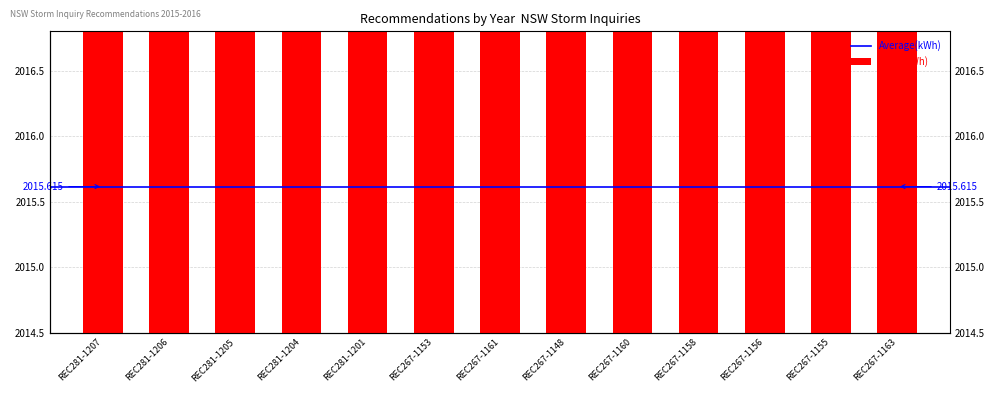

Reading left to right, what are all the values shown in this chart?

REC281-1207=2016	REC281-1206=2016	REC281-1205=2016	REC281-1204=2016	REC281-1201=2016	REC267-1153=2015	REC267-1161=2015	REC267-1148=2015	REC267-1160=2015	REC267-1158=2015	REC267-1156=2015	REC267-1155=2015	REC267-1163=2015